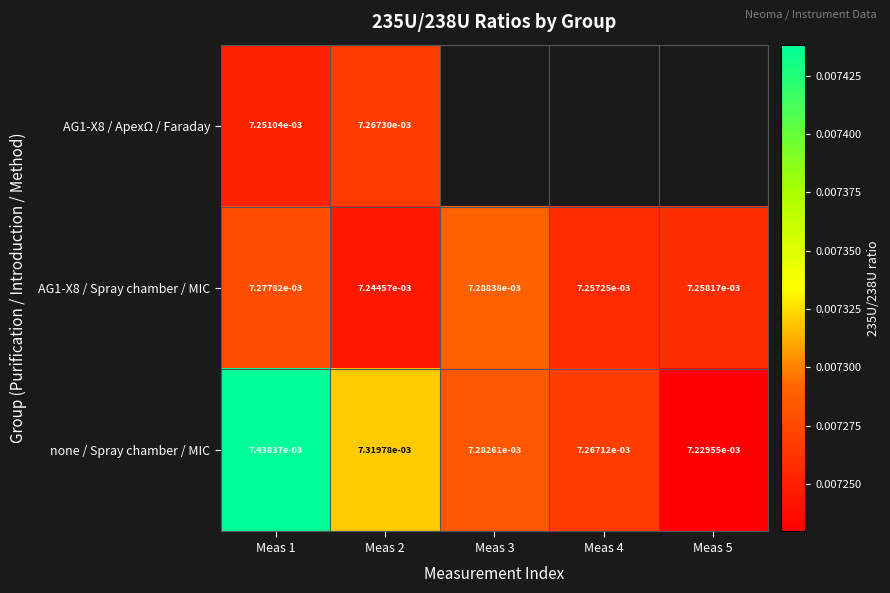

At how many categories does at least one series exceed 0?

5